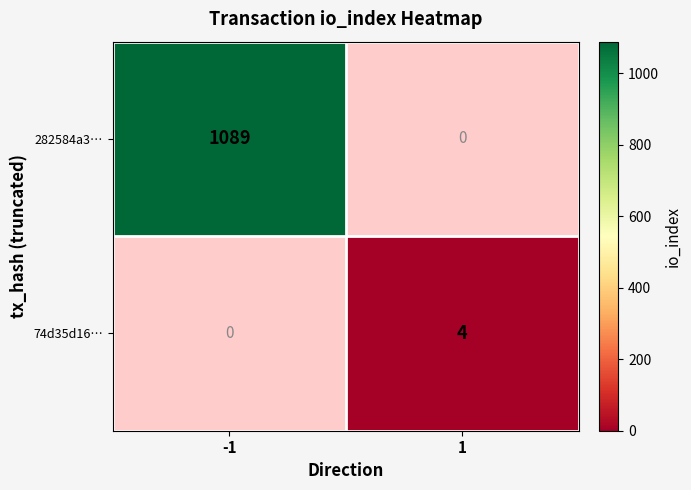

List the series in order of their overall mean, lowest first.

74d35d16…, 282584a3…